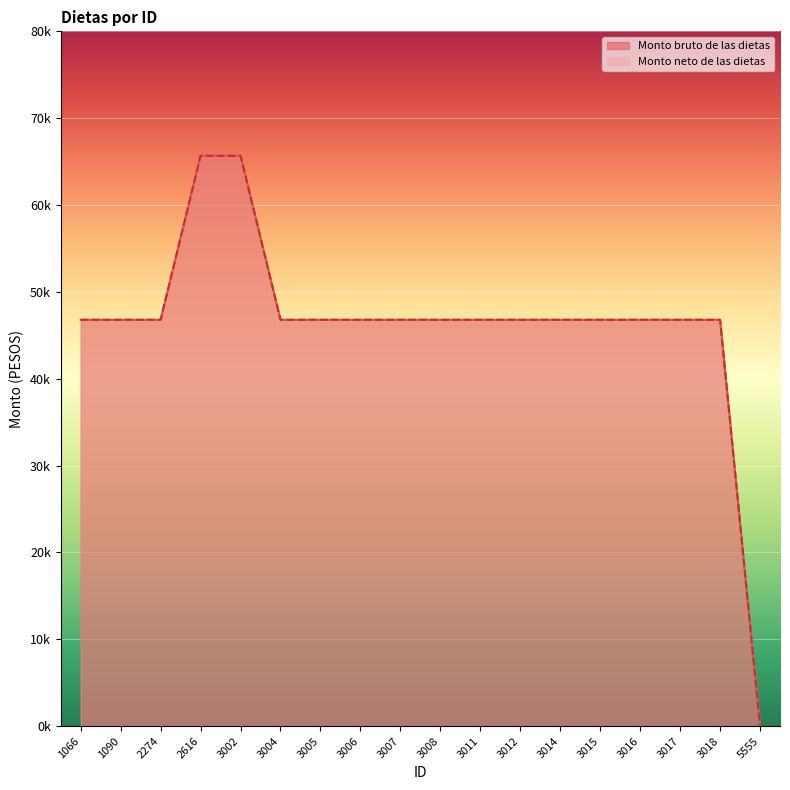

What is the value of the Monto neto de las dietas point at the 3rd from the left?

46782